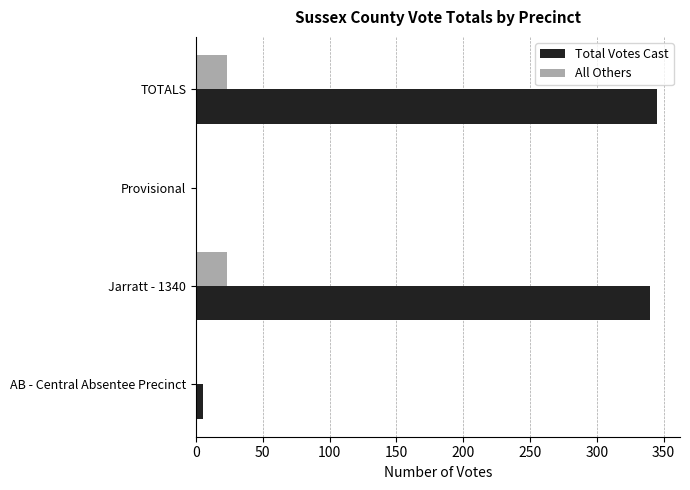

What are all the series names shown in the legend?

Total Votes Cast, All Others